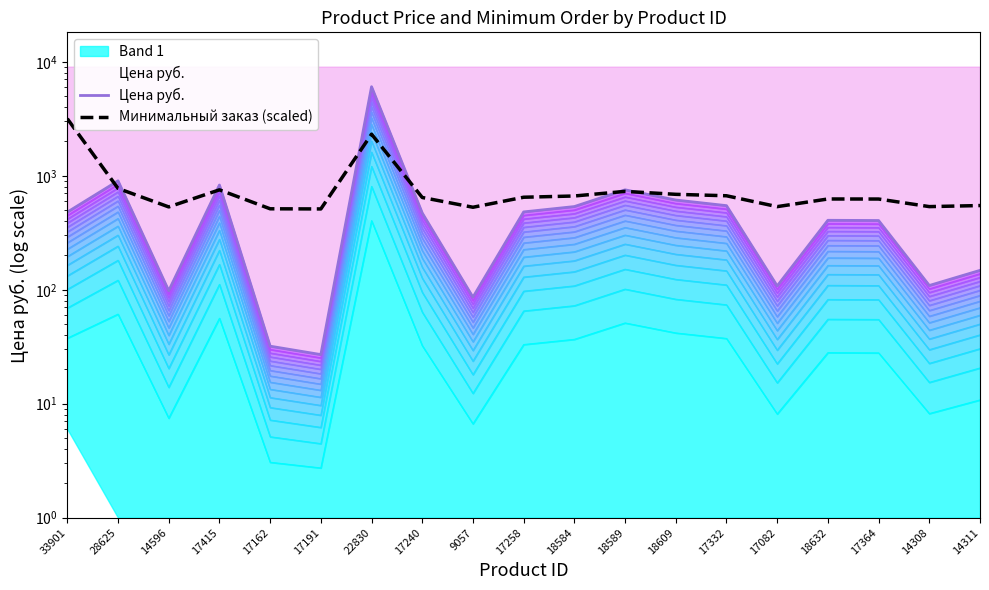

Is it true that Цена руб. equals 146.8 at 14308?

False